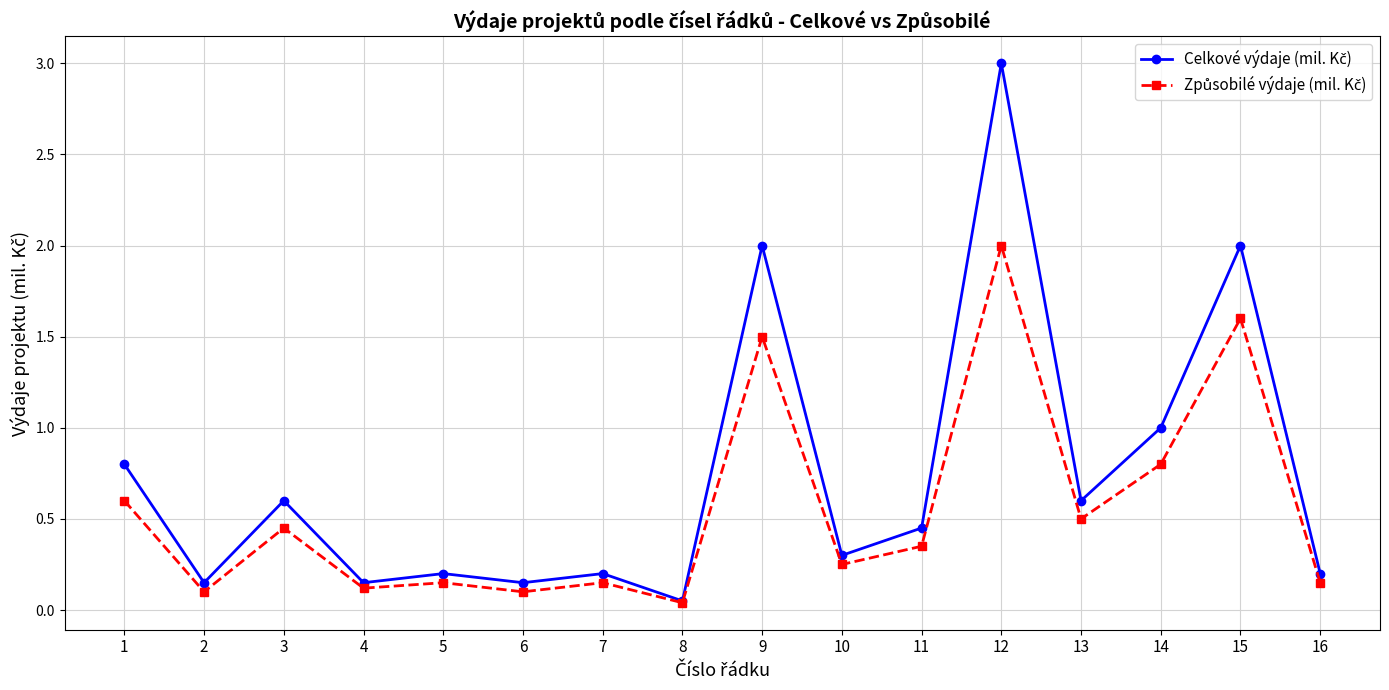

What is the total value across all series at 11?

0.8